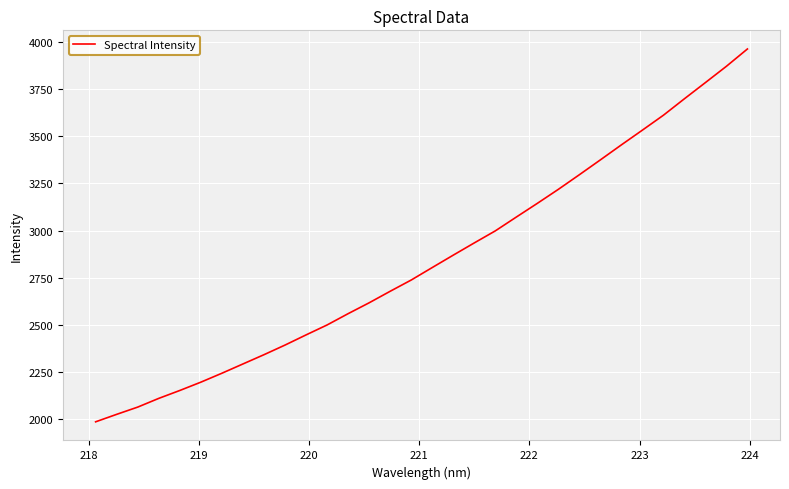

What is the sum of all values?

90984.8